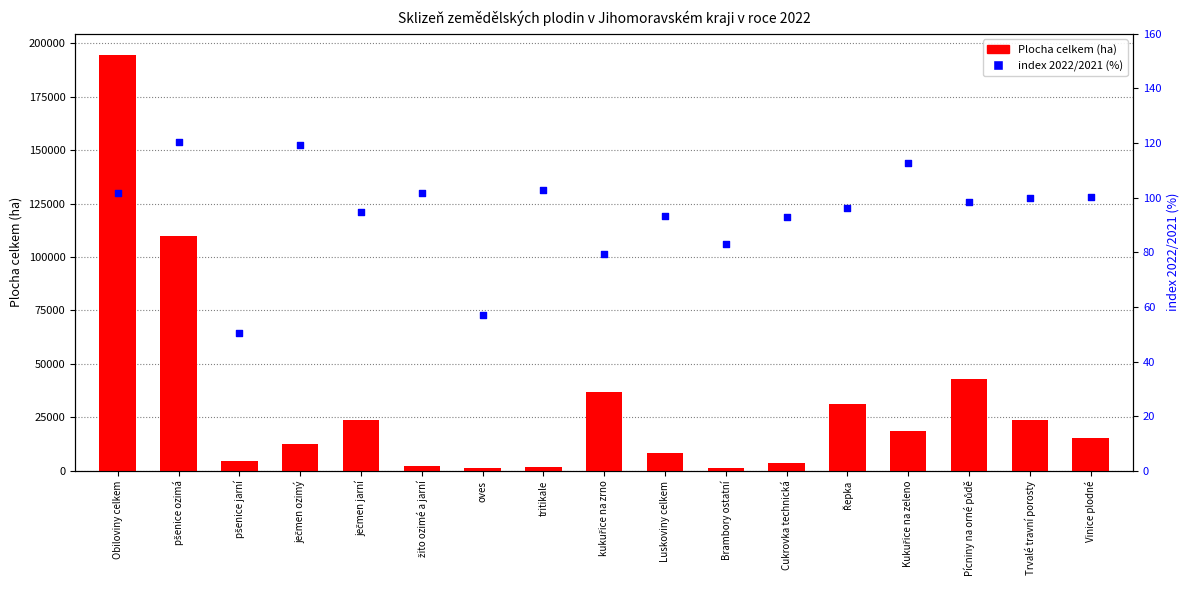

What are all the series names shown in the legend?

Plocha celkem (ha), index 2022/2021 (%)